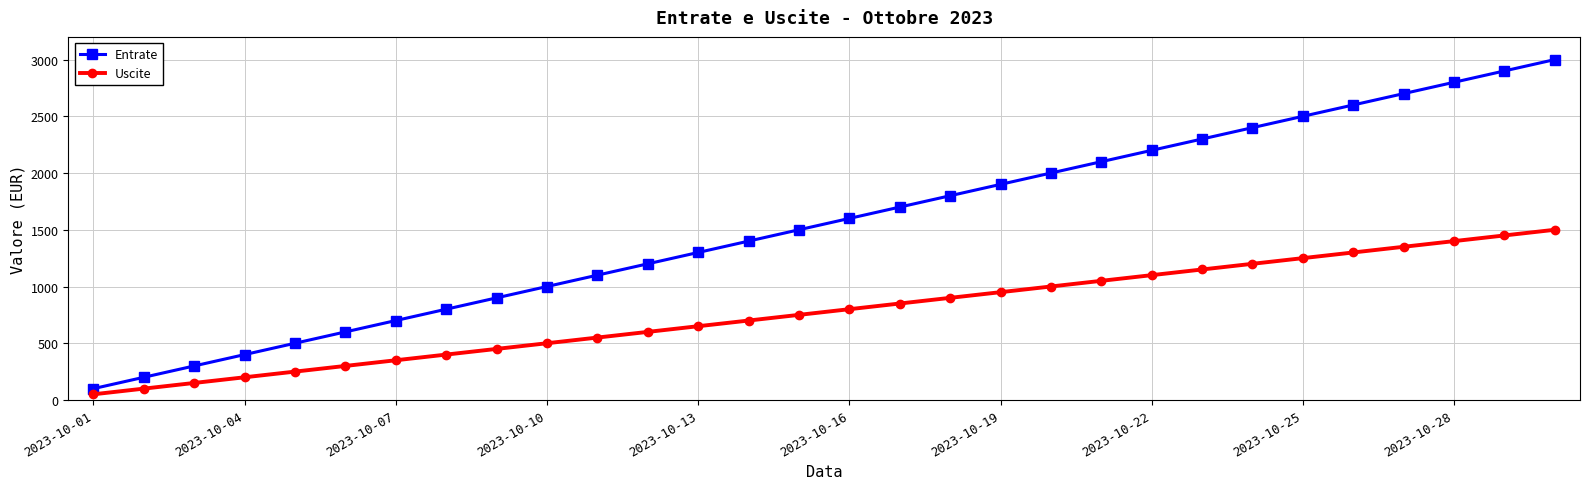

How many data points in Uscite are less than 800?

15